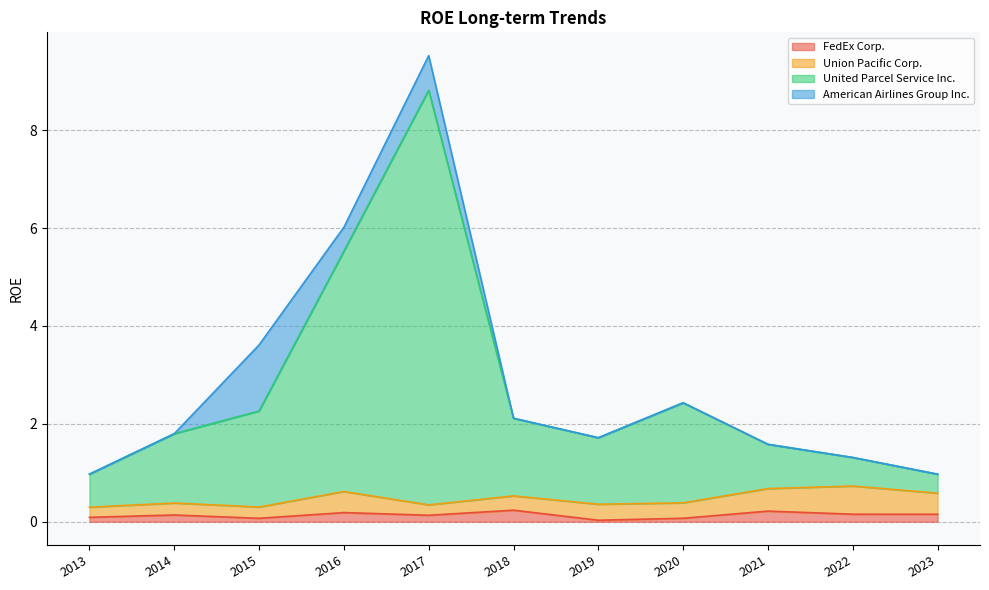

True or false: FedEx Corp. and United Parcel Service Inc. intersect in this chart.

False